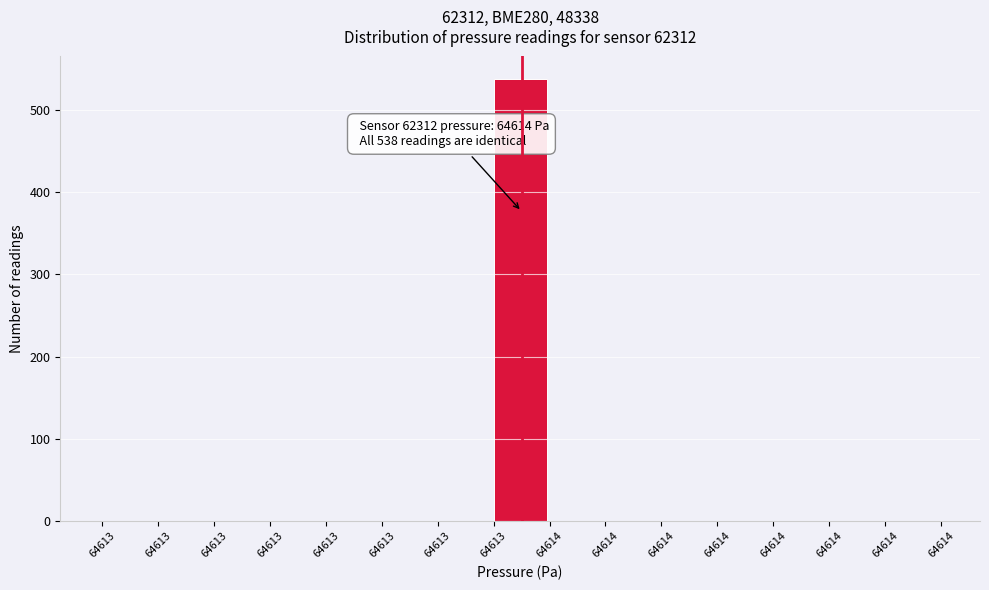

How many distinct data groups are displayed?

1